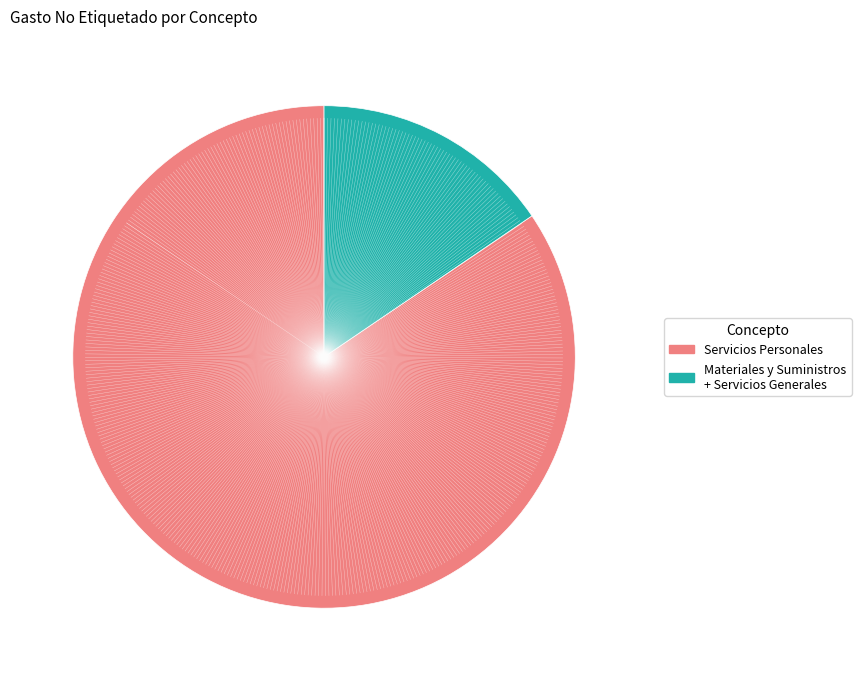

Is there any slice that represents more than half of the pie?

Yes